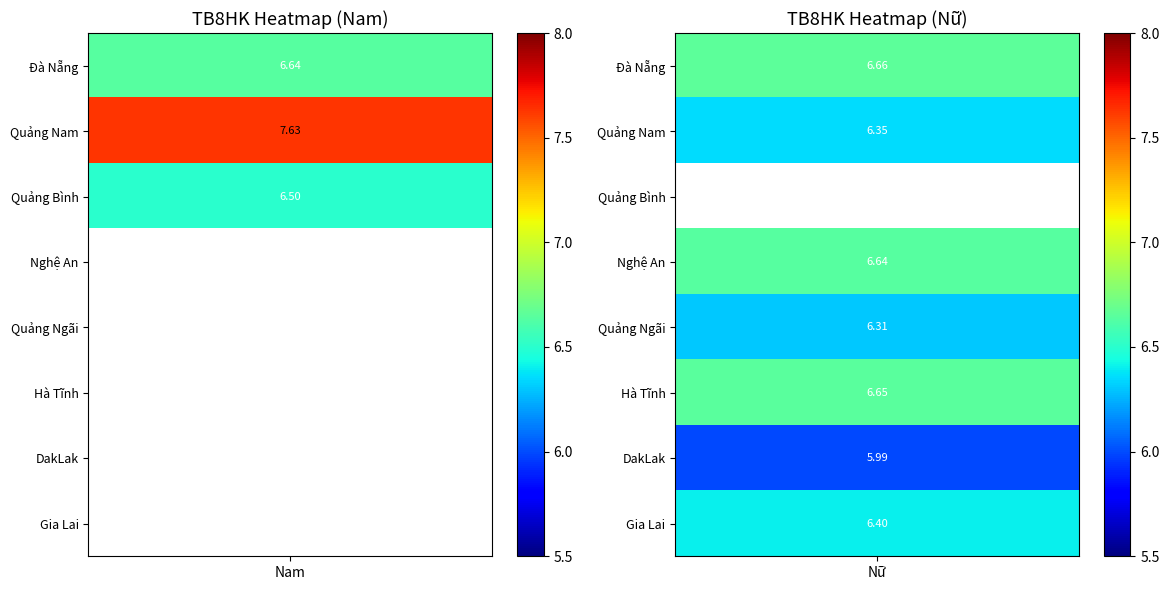

What value does the Quảng Nam series have at Quảng Nam?

6.4